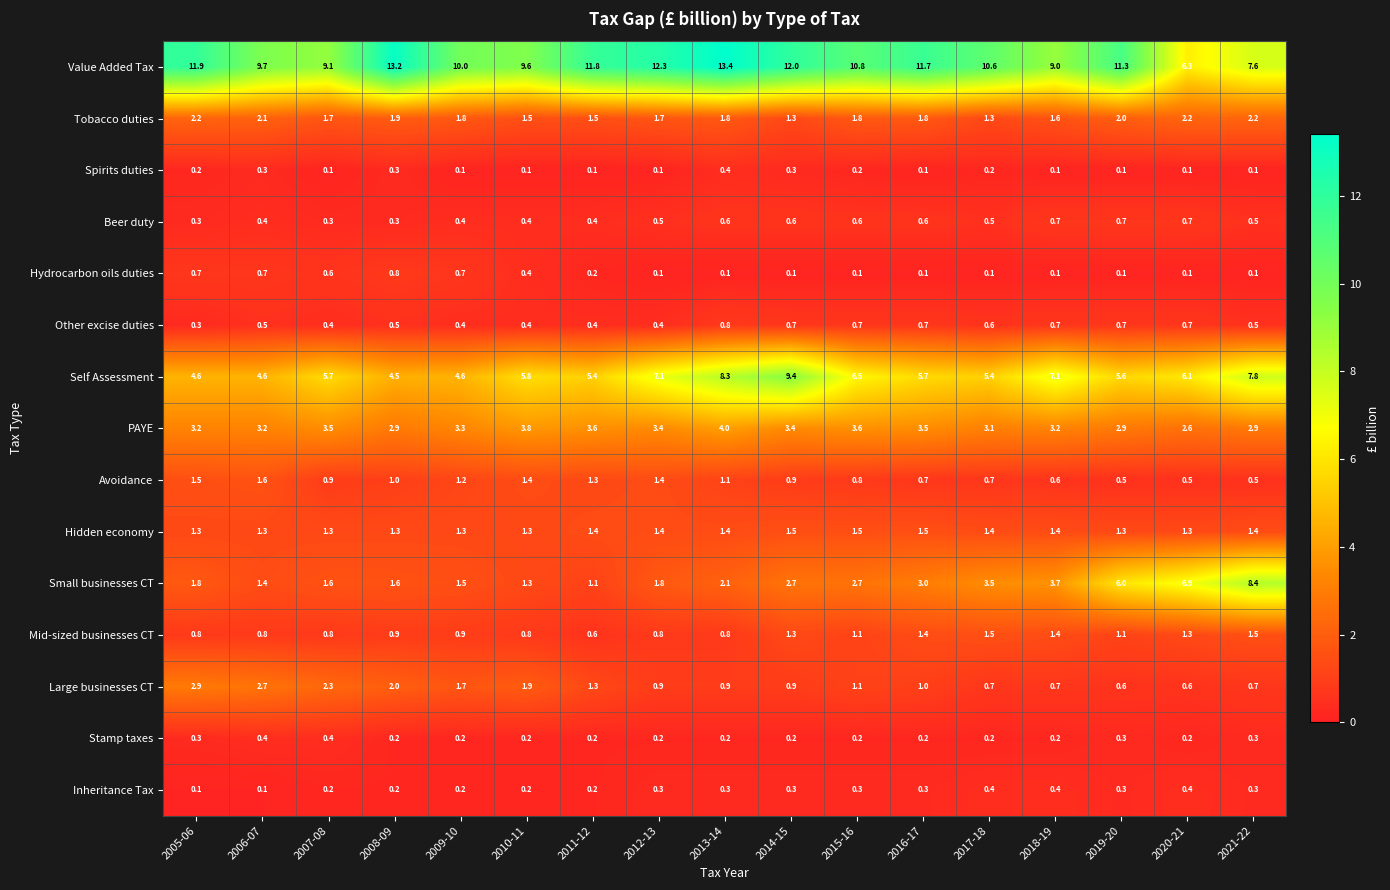

What is the sum of all Small businesses CT values?

51.1